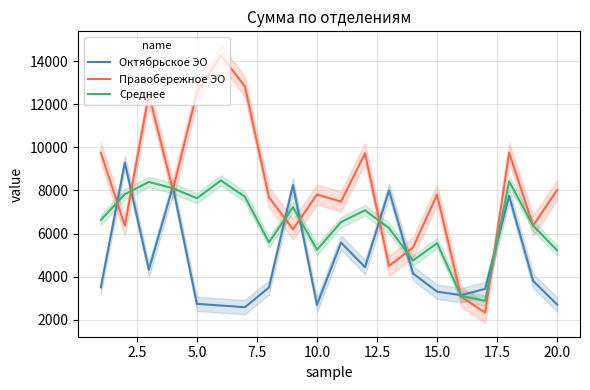

List the series in order of their peak value, highest first.

Правобережное ЭО, Октябрьское ЭО, Среднее